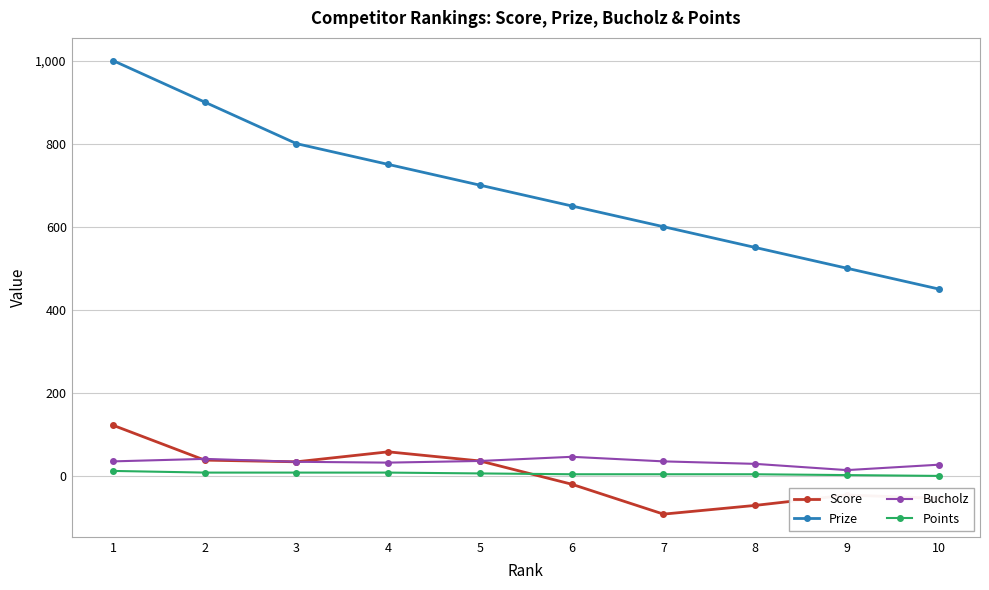

Is it true that Prize equals 1213 at 3?

False